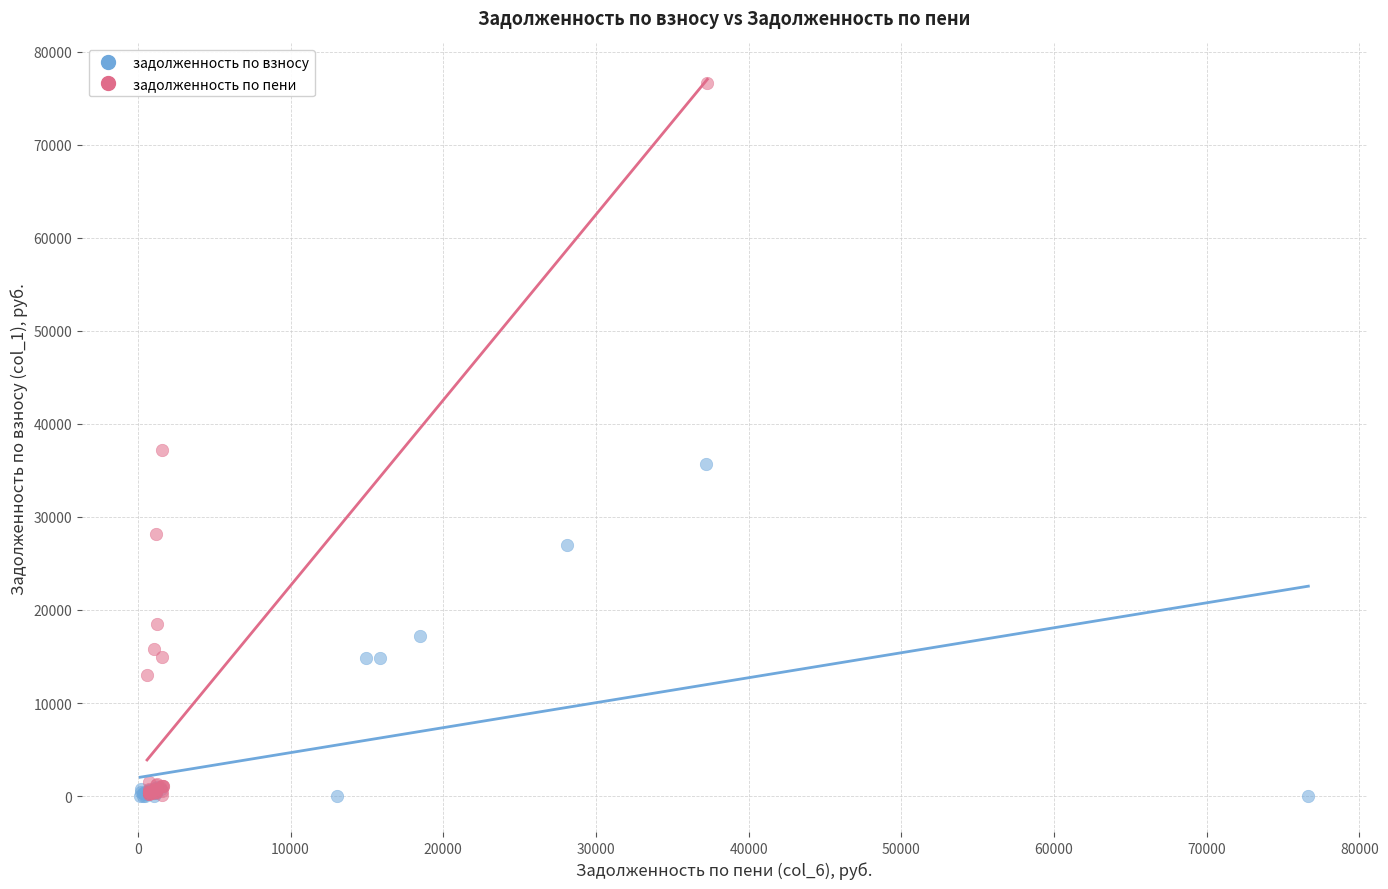

Which series has the largest Y range (max minus min)?

задолженность по пени